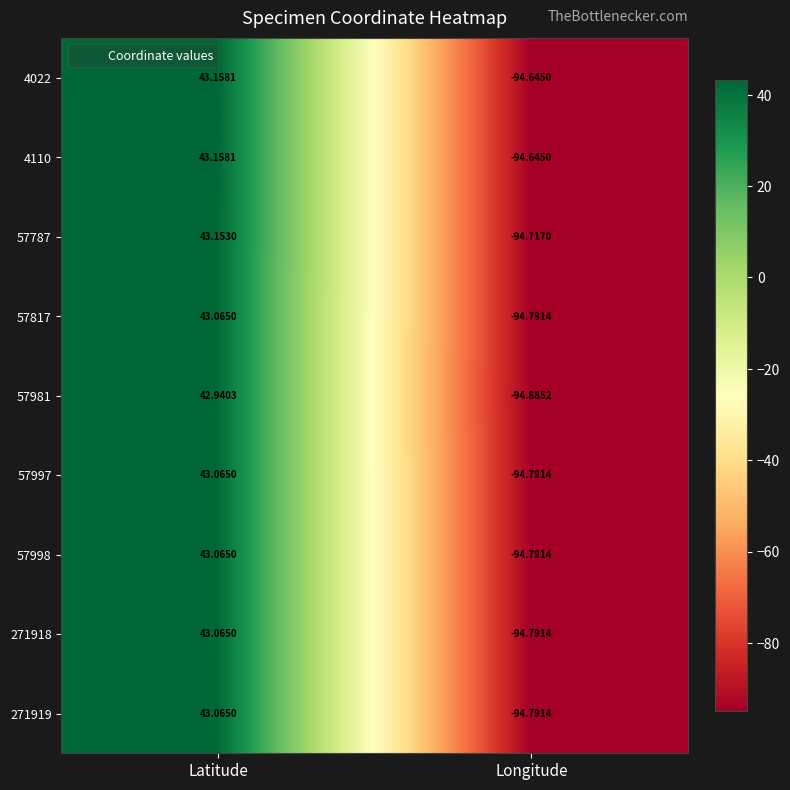

At which category is the sum across all series the highest?

Latitude